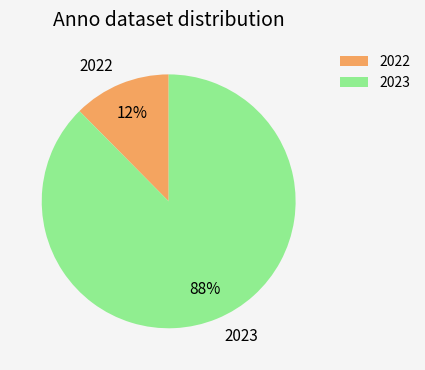

To the nearest percent, what is the average slice percentage?

50%